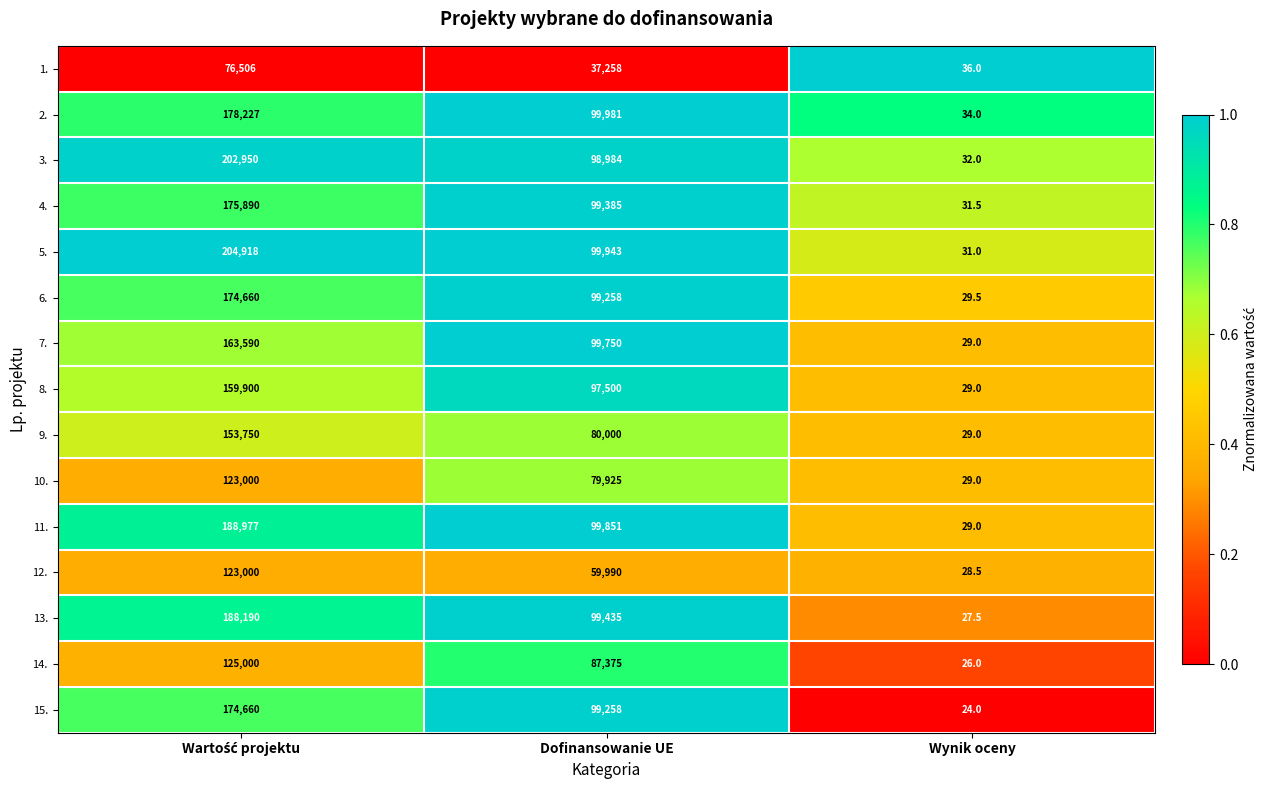

Is it true that 12. equals 28.5 at Wynik oceny?

True